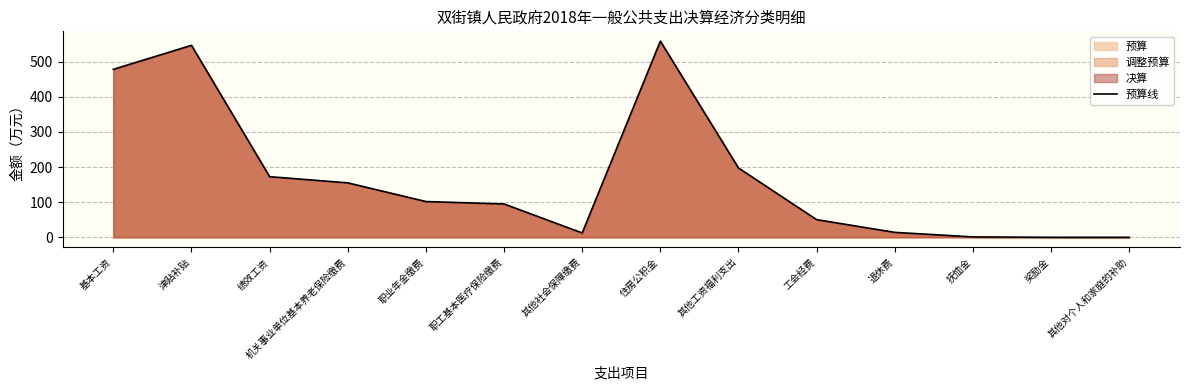

Where is the data nearest to the value 279?

其他工资福利支出